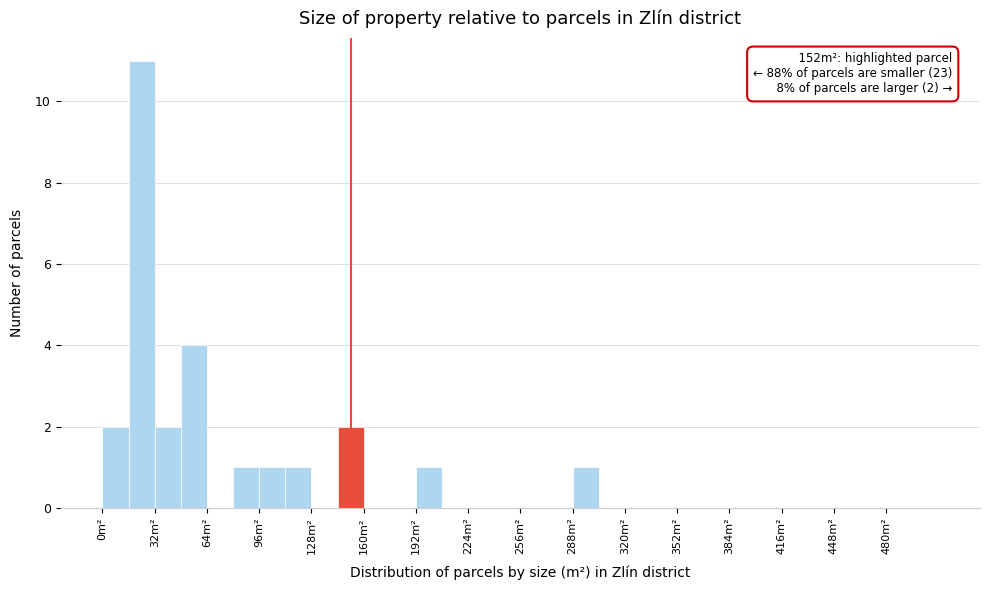

Around what value on the x-axis is the tallest bar? Give the approximate position of its centre, as read against the axis.

25